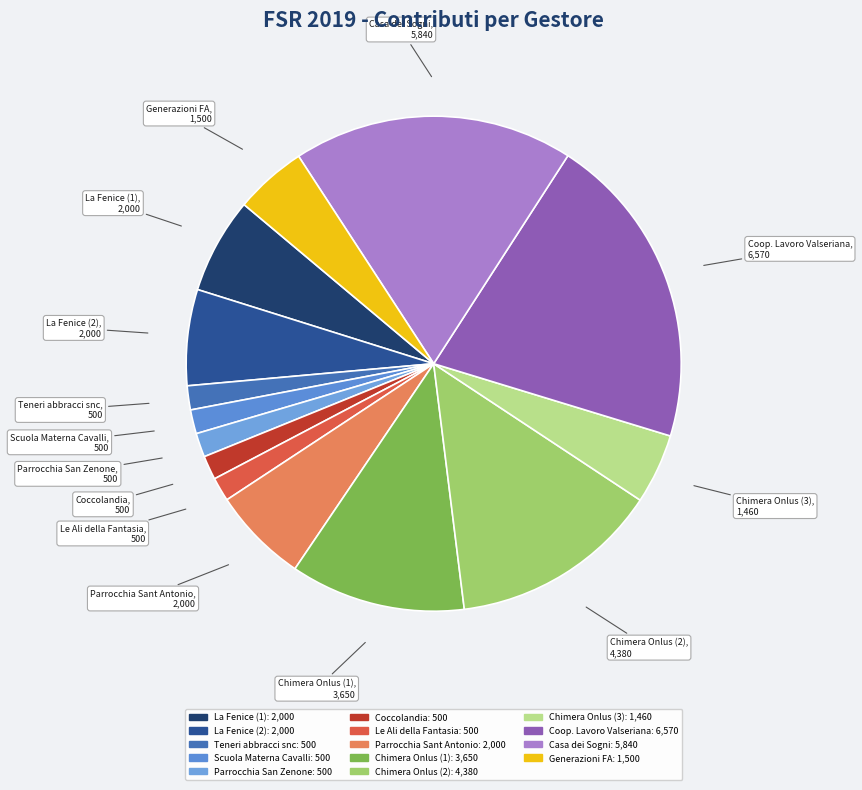

How many slices are in this pie chart?

14